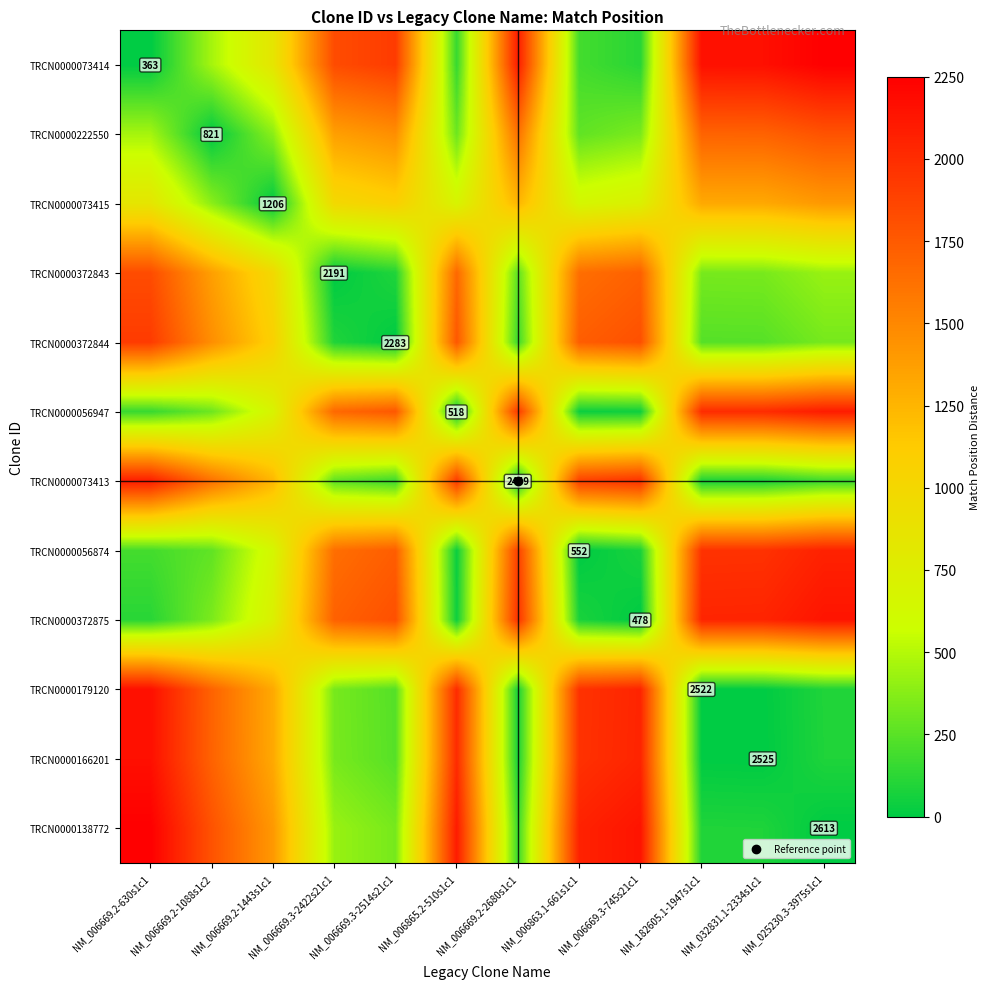

What is the difference between the TRCN0000073413 values at NM_025230.3-3975s1c1 and NM_182605.1-1947s1c1?

91